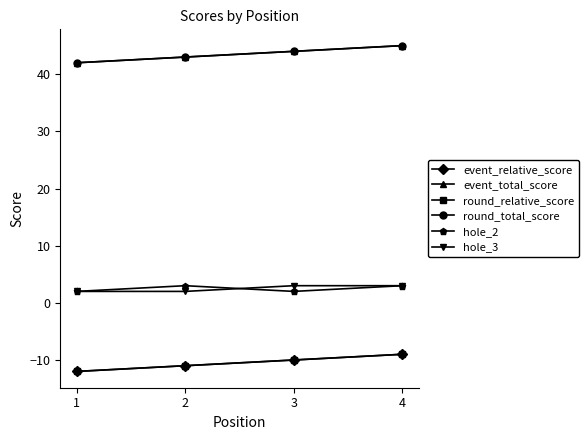

Is this an area chart (filled region under the line)?

No